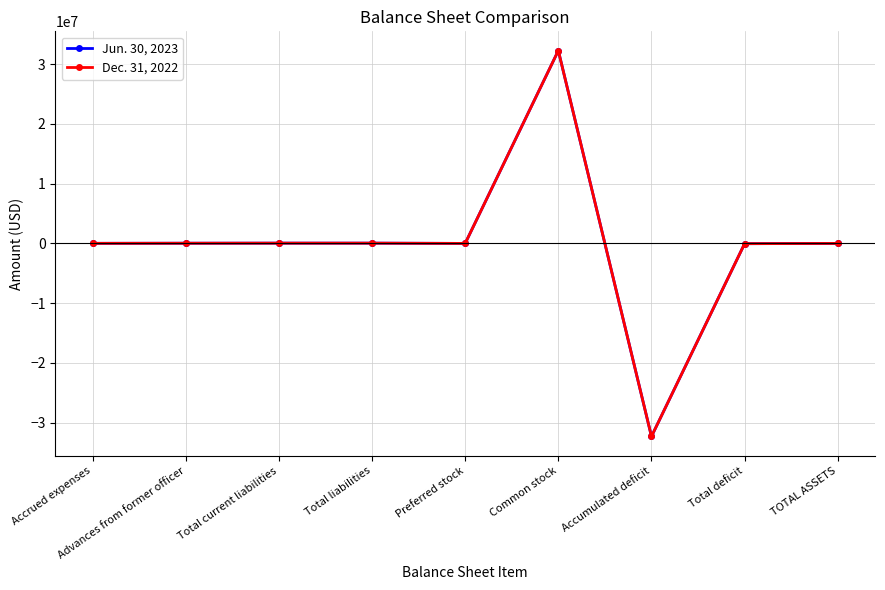

What is the difference between the Jun. 30, 2023 values at Accrued expenses and Preferred stock?

13456